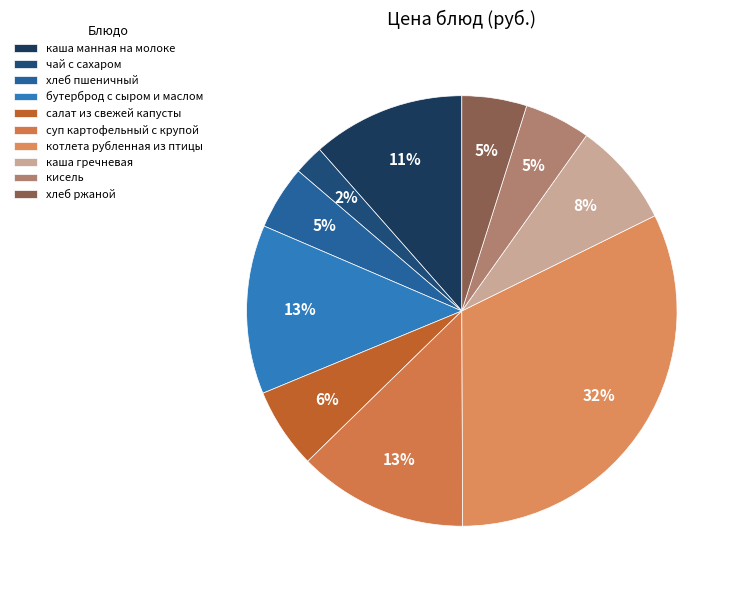

How many segments does this pie chart have?

10